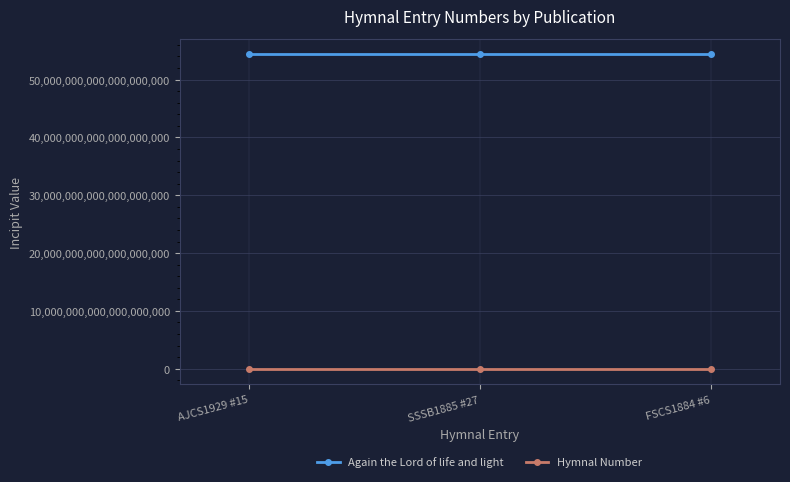

List the series in order of their overall mean, lowest first.

Hymnal Number, Again the Lord of life and light